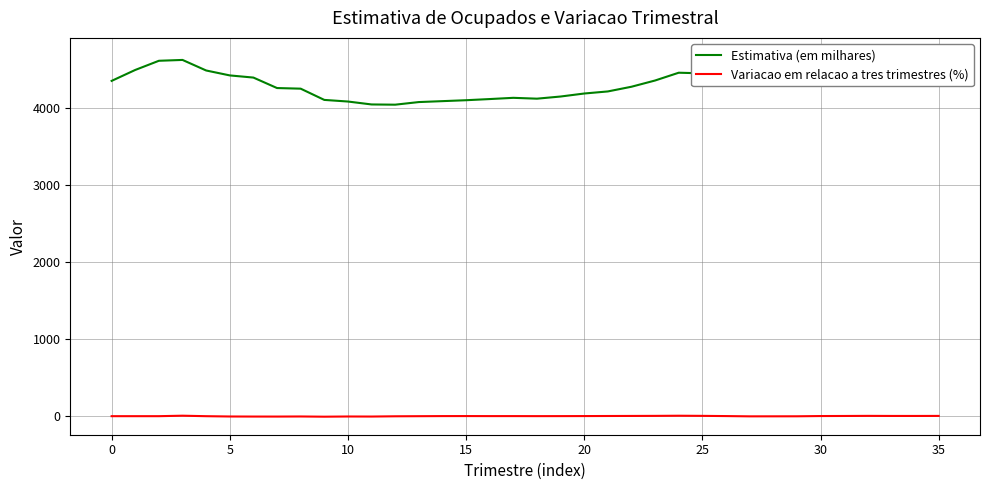

List the series in order of their peak value, lowest first.

Variacao em relacao a tres trimestres (%), Estimativa (em milhares)